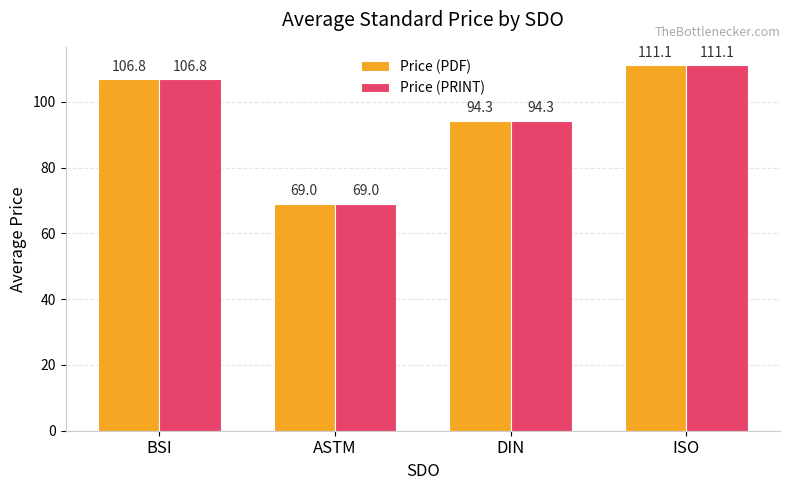

How many series are shown in this chart?

2